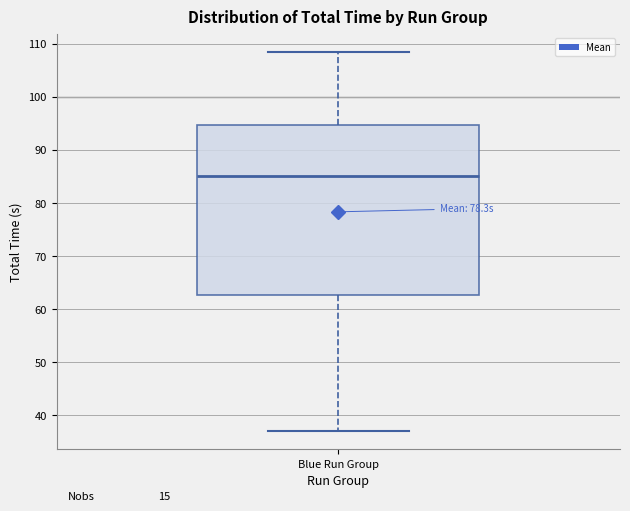

Transcribe this box plot: give where the median line is, the range the box spans, and where the two whiskers end, as read against the y-axis. The values are not printed on the chart, so give them approximately, as read against the axis.

median 85, box 63 to 95, whiskers 37 to 108